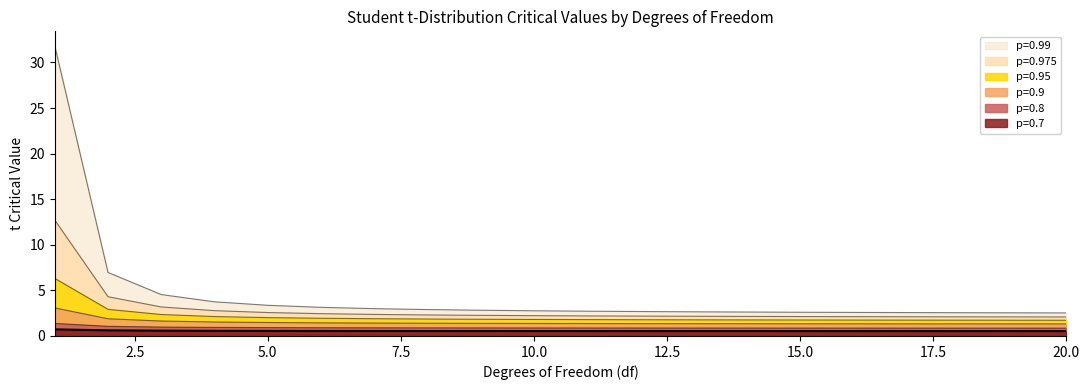

What is the spread (max minus min) of values at 18?

2.0